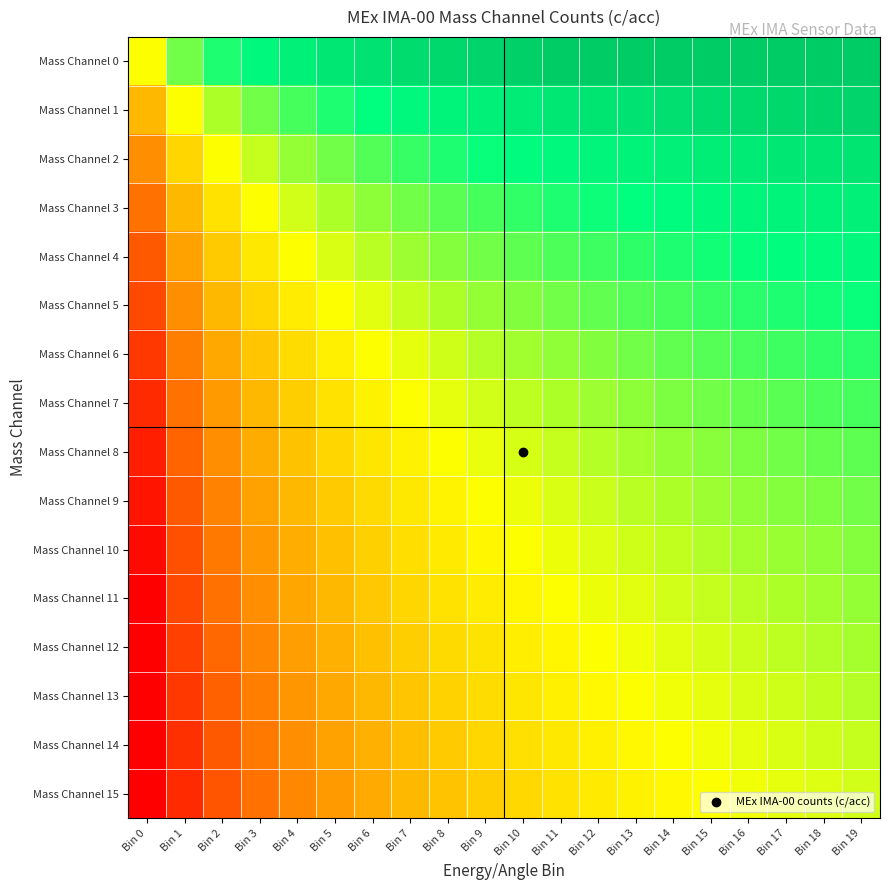

At which category is the sum across all series the highest?

Bin 19